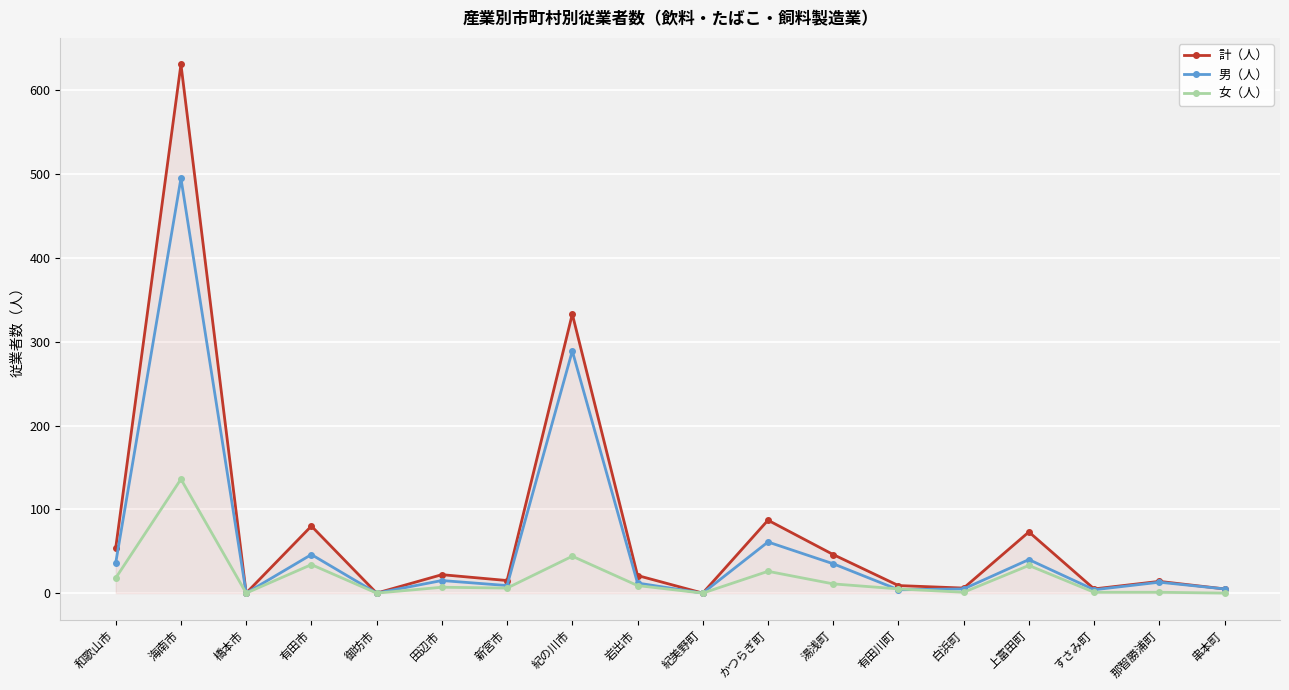

Rank the series by their maximum value, from highest to lowest.

計（人）, 男（人）, 女（人）